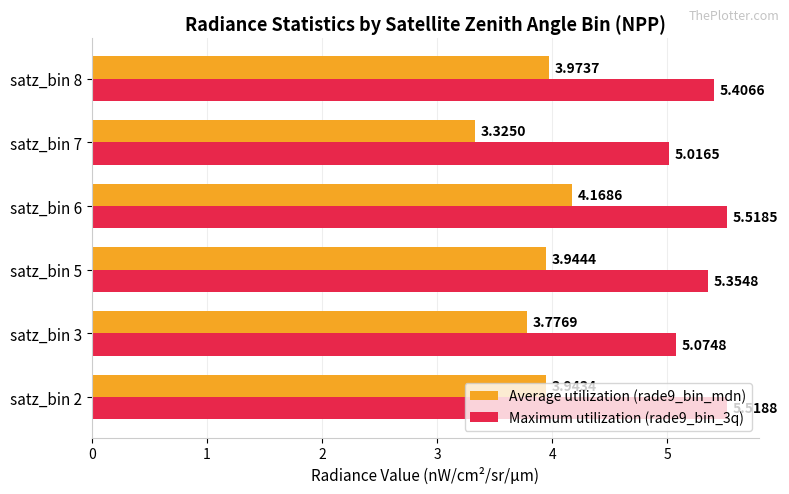

What is the difference between the maximum and minimum values in the Maximum utilization (rade9_bin_3q) series?

0.5